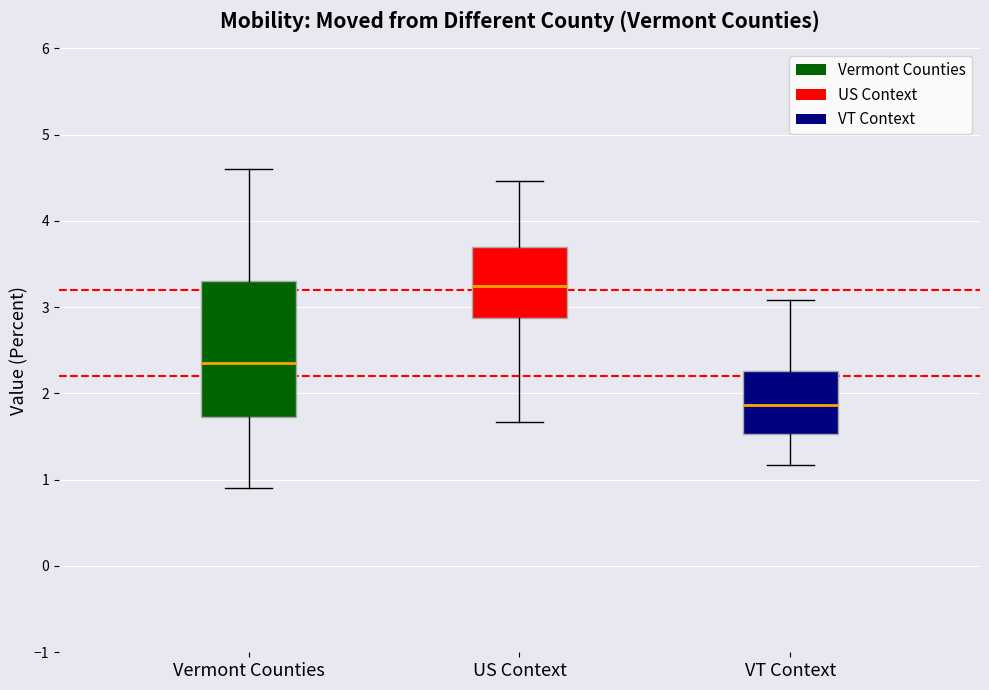

Reading left to right, read every box against the y-axis: the position of its median line, the range the box covers, and the ends of its whiskers. The values are not printed on the chart, so give them approximately, as read against the axis.

Vermont Counties: median 2.4, box 1.7 to 3.3, whiskers 0.9 to 4.6
US Context: median 3.2, box 2.9 to 3.7, whiskers 1.7 to 4.5
VT Context: median 1.9, box 1.5 to 2.3, whiskers 1.2 to 3.1